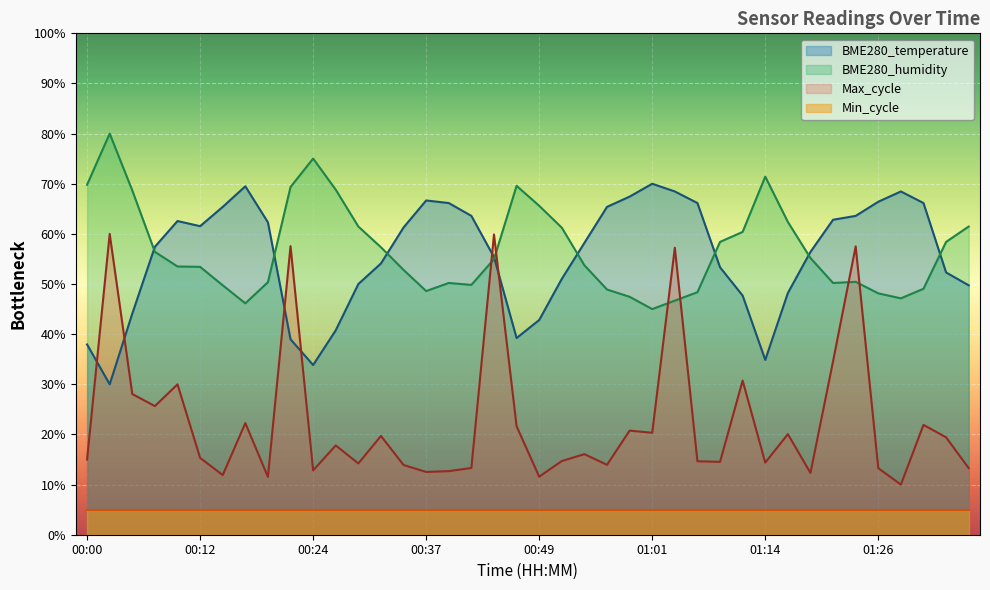

Where is BME280_humidity nearest to the value 62?

01:16